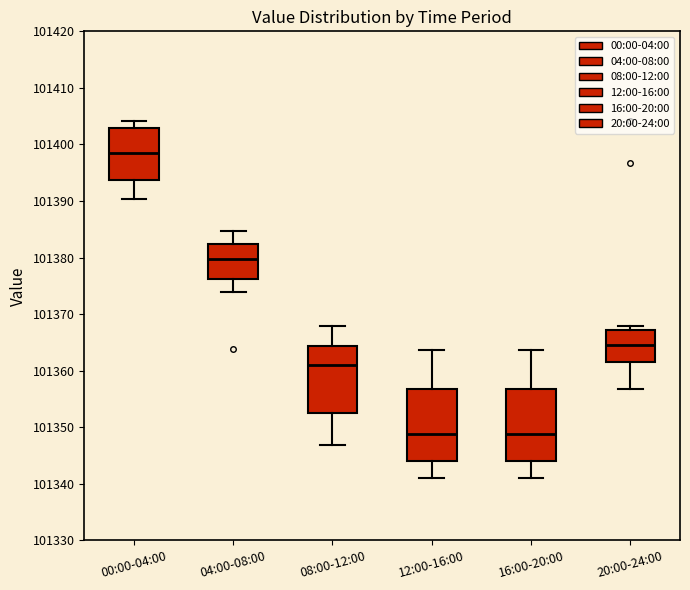

Reading left to right, read every box against the y-axis: the position of its median line, the range the box covers, and the ends of its whiskers. The values are not printed on the chart, so give them approximately, as read against the axis.

00:00-04:00: median 101398, box 101394 to 101403, whiskers 101390 to 101404
04:00-08:00: median 101380, box 101376 to 101382, whiskers 101374 to 101385
08:00-12:00: median 101361, box 101352 to 101364, whiskers 101347 to 101368
12:00-16:00: median 101349, box 101344 to 101357, whiskers 101341 to 101364
16:00-20:00: median 101349, box 101344 to 101357, whiskers 101341 to 101364
20:00-24:00: median 101364, box 101362 to 101367, whiskers 101357 to 101368